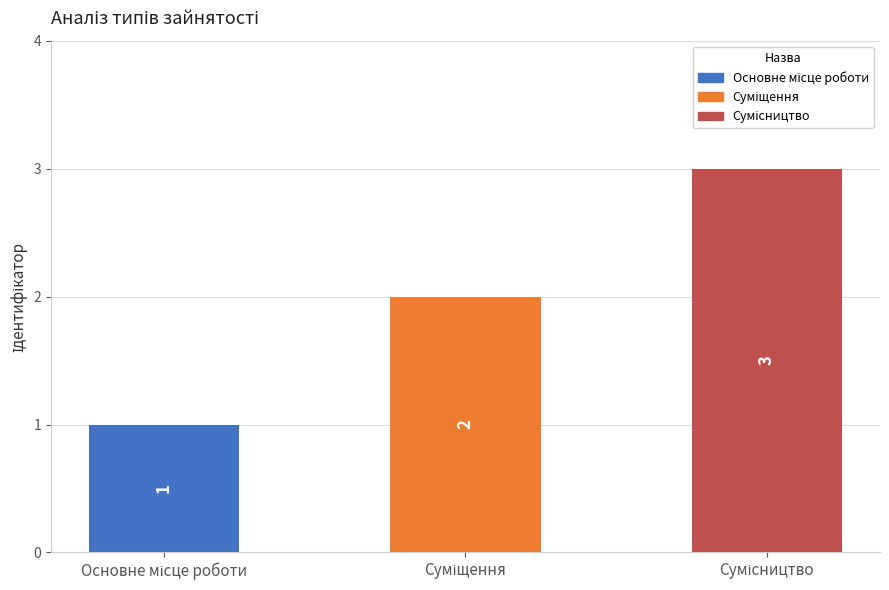

What is the value of the 1st bar from the left?

1